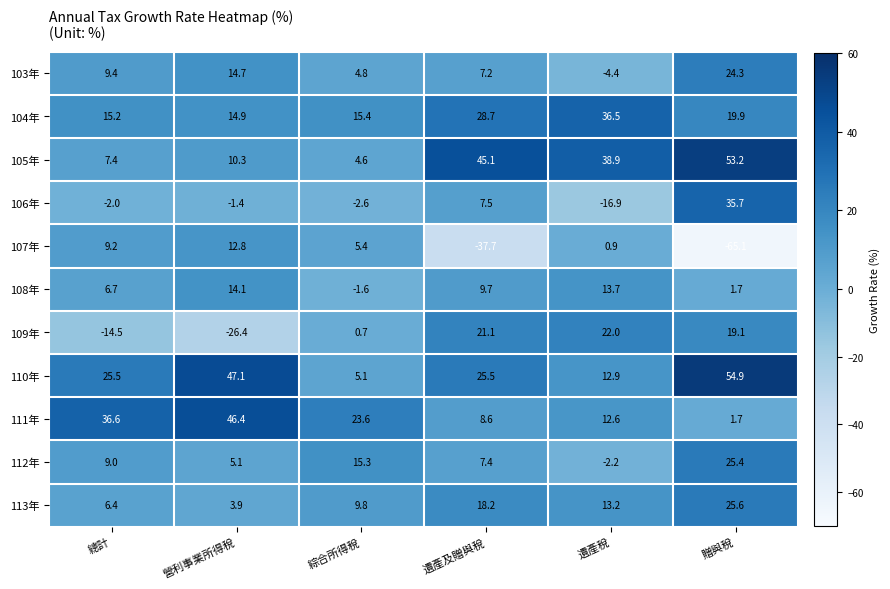

What is the difference between the 106年 values at 營利事業所得稅 and 遺產及贈與稅?

8.9